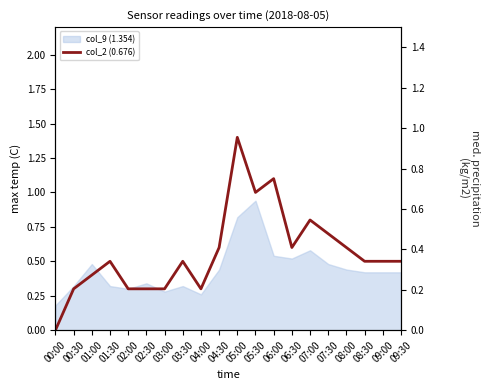

What is the sum of all values?

11.2